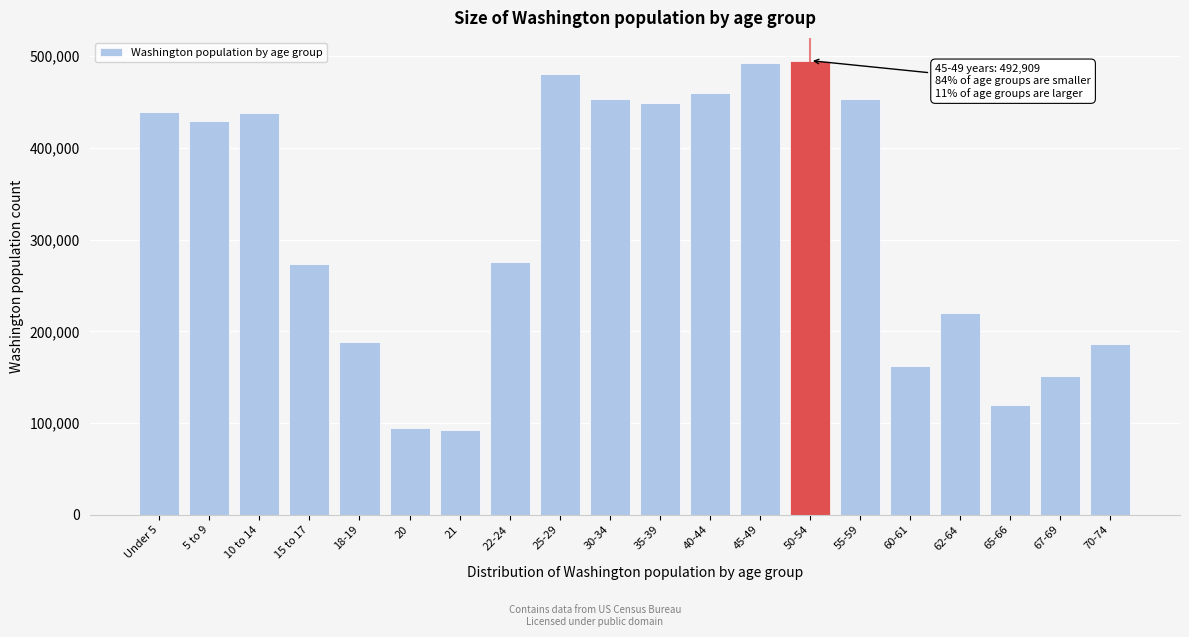

What is the smallest value displayed?

91883